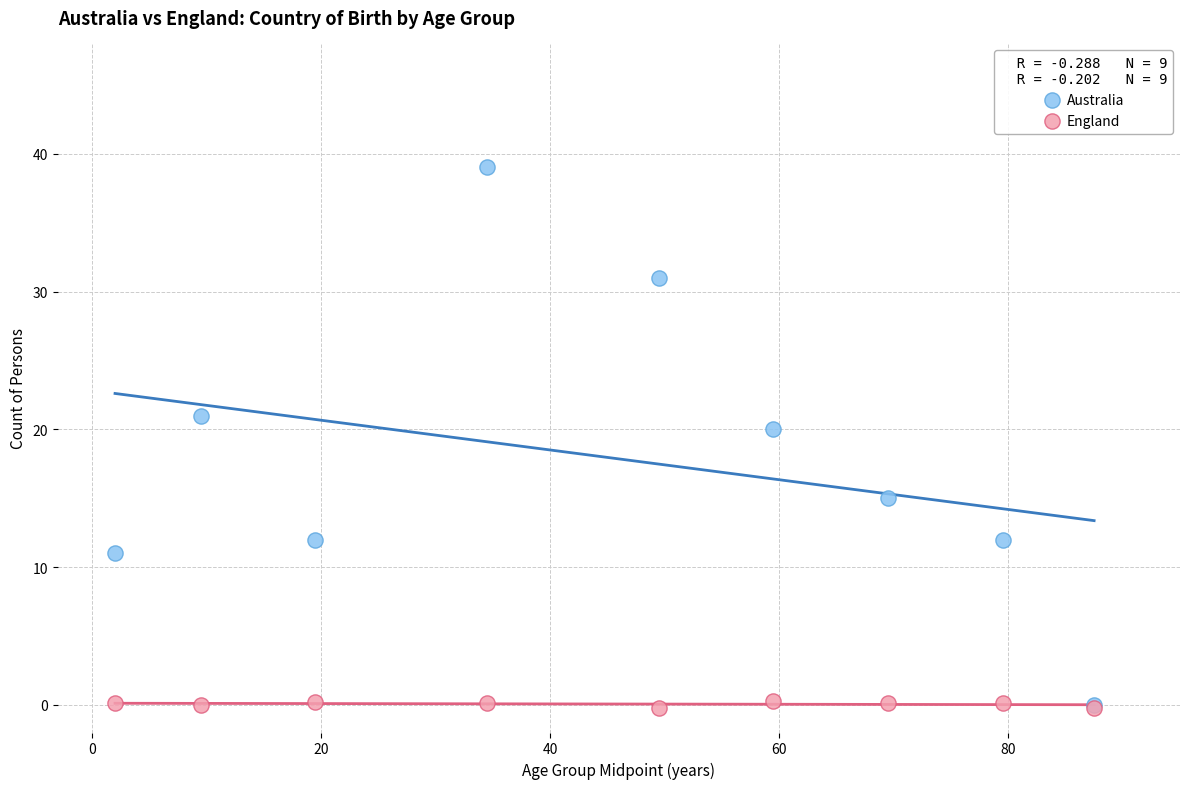

In the Australia series, what Y value is closest to 19?

20.0